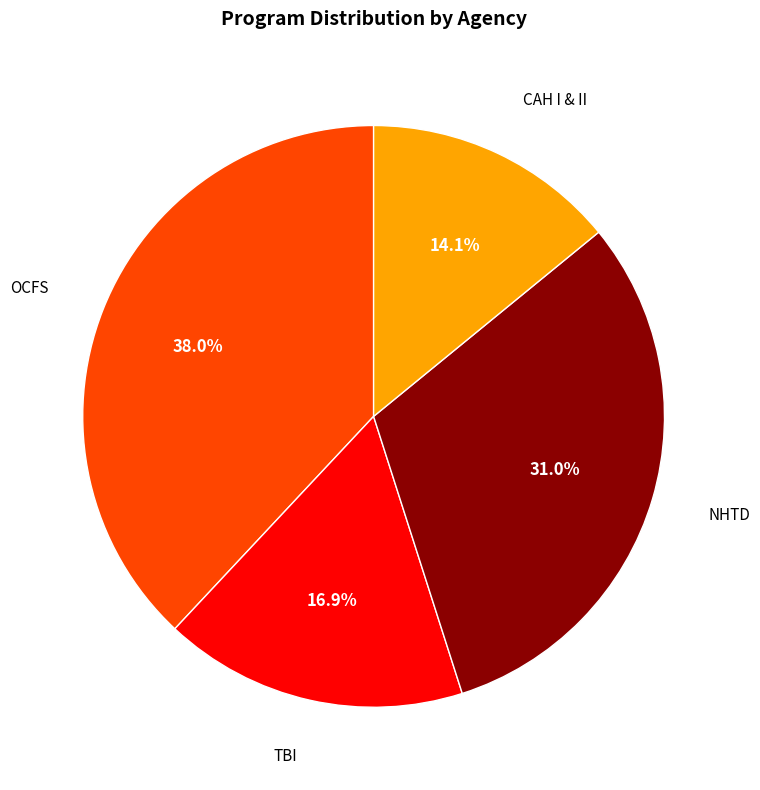

Does any single category account for the majority?

No